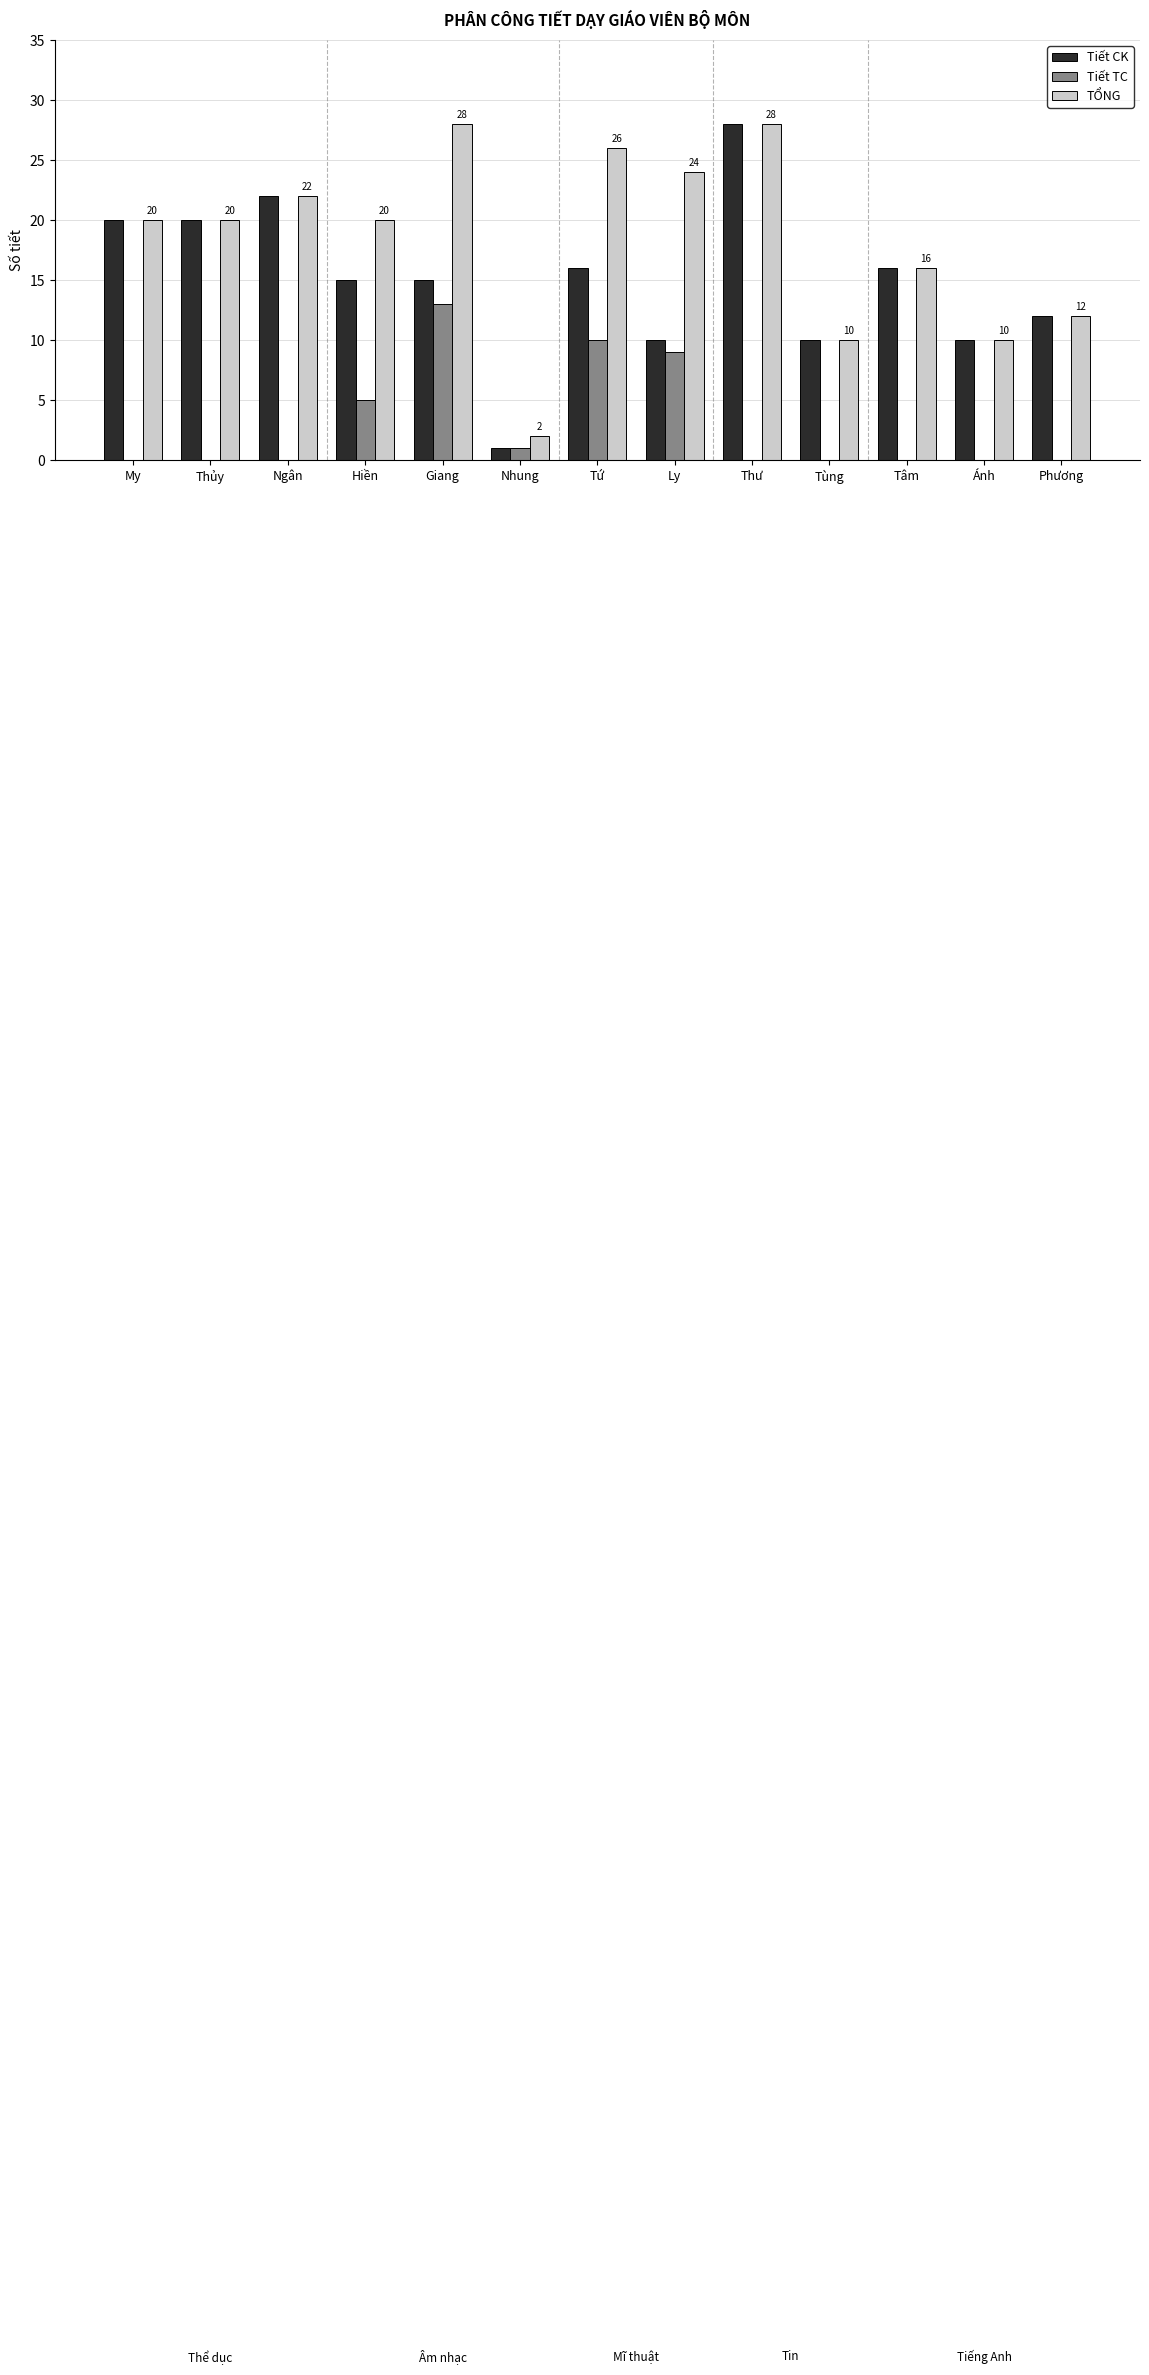

Where is TỔNG nearest to the value 15?

Tâm